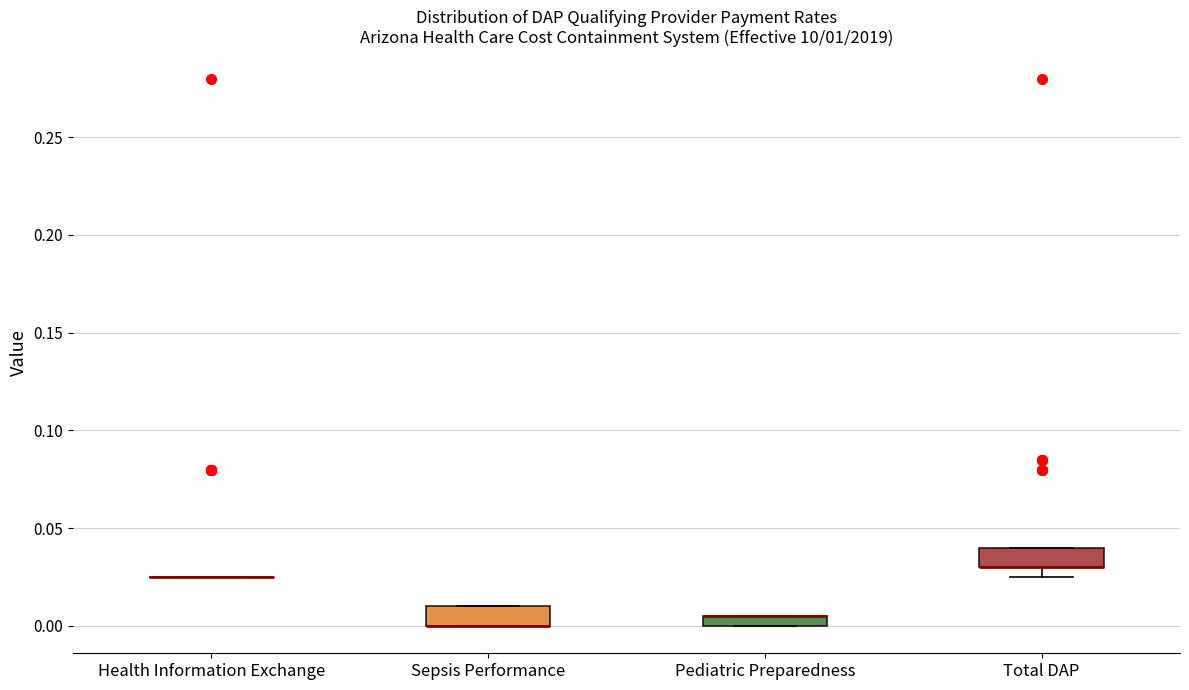

Where is the lower edge of the box for Total DAP on the y-axis? The values are not printed on the chart, so give them approximately, as read against the axis.

0.030